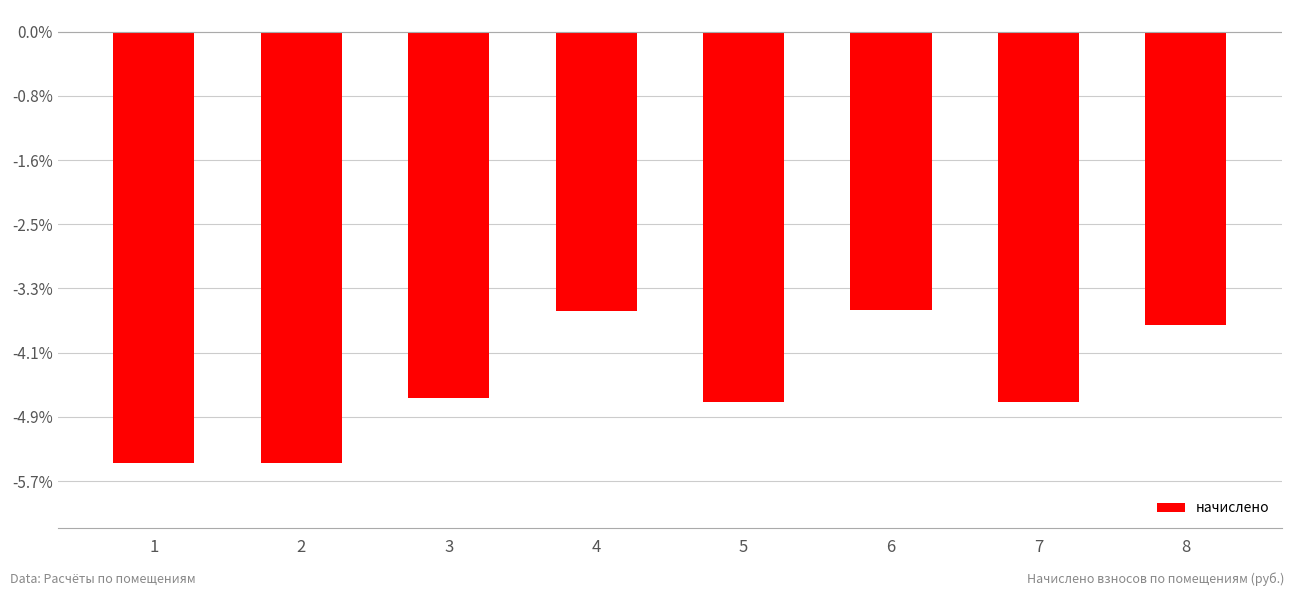

Rank the categories by value from lowest to highest.

1, 2, 5, 7, 3, 8, 4, 6